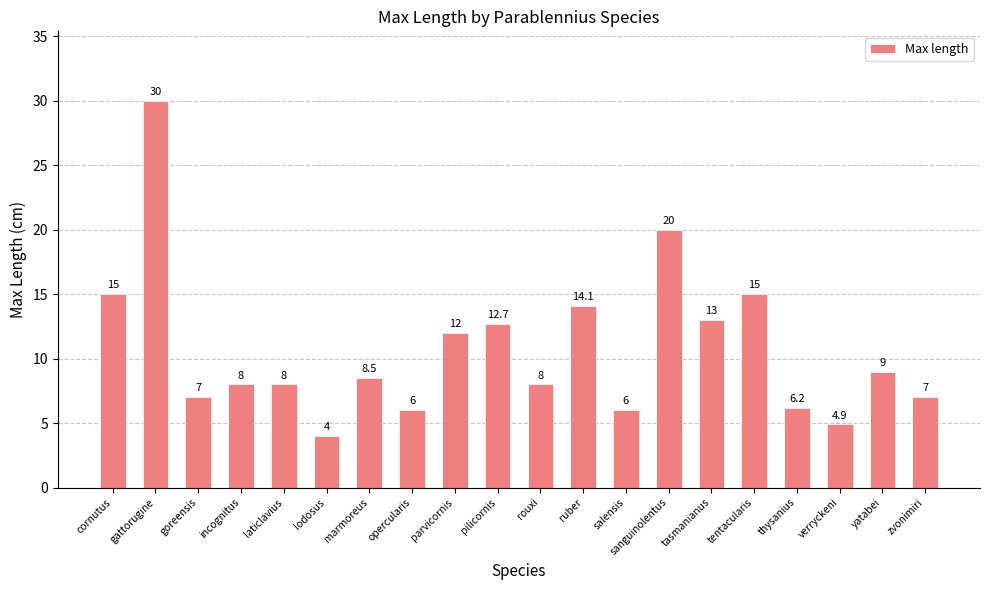

What is the change in value from incognitus to verryckeni?

-3.1